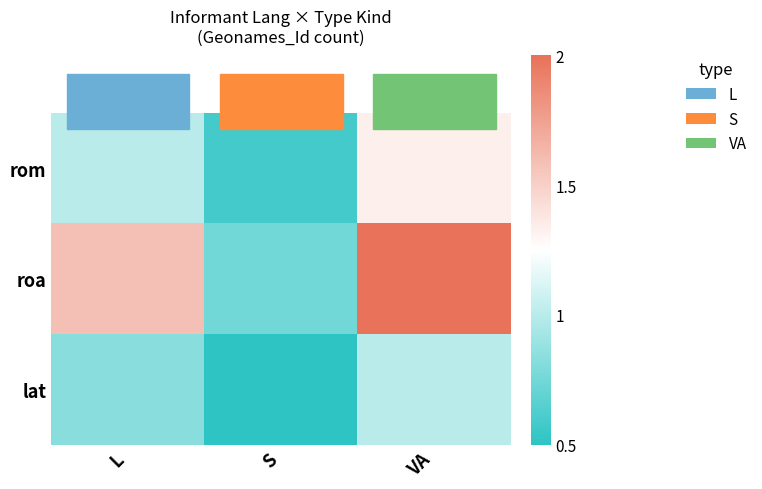

Which series has the widest spread of values?

roa